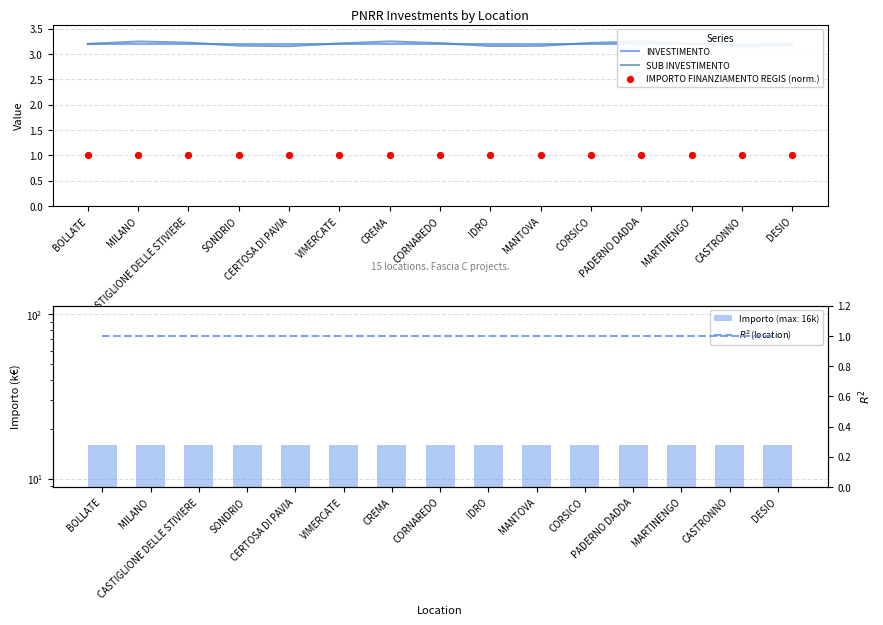

Which series reaches the maximum Y coordinate?

SUB INVESTIMENTO